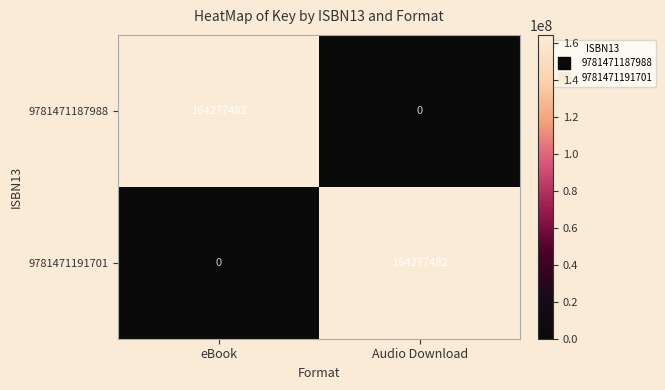

What is the sum of the 9781471187988 values at Audio Download and eBook?

164277482